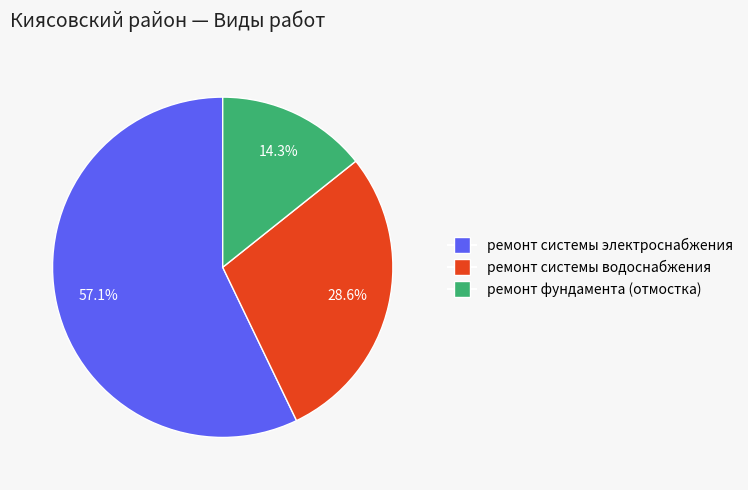

To the nearest percent, what is the difference between the ремонт системы электроснабжения and ремонт фундамента (отмостка) slice percentages?

43%